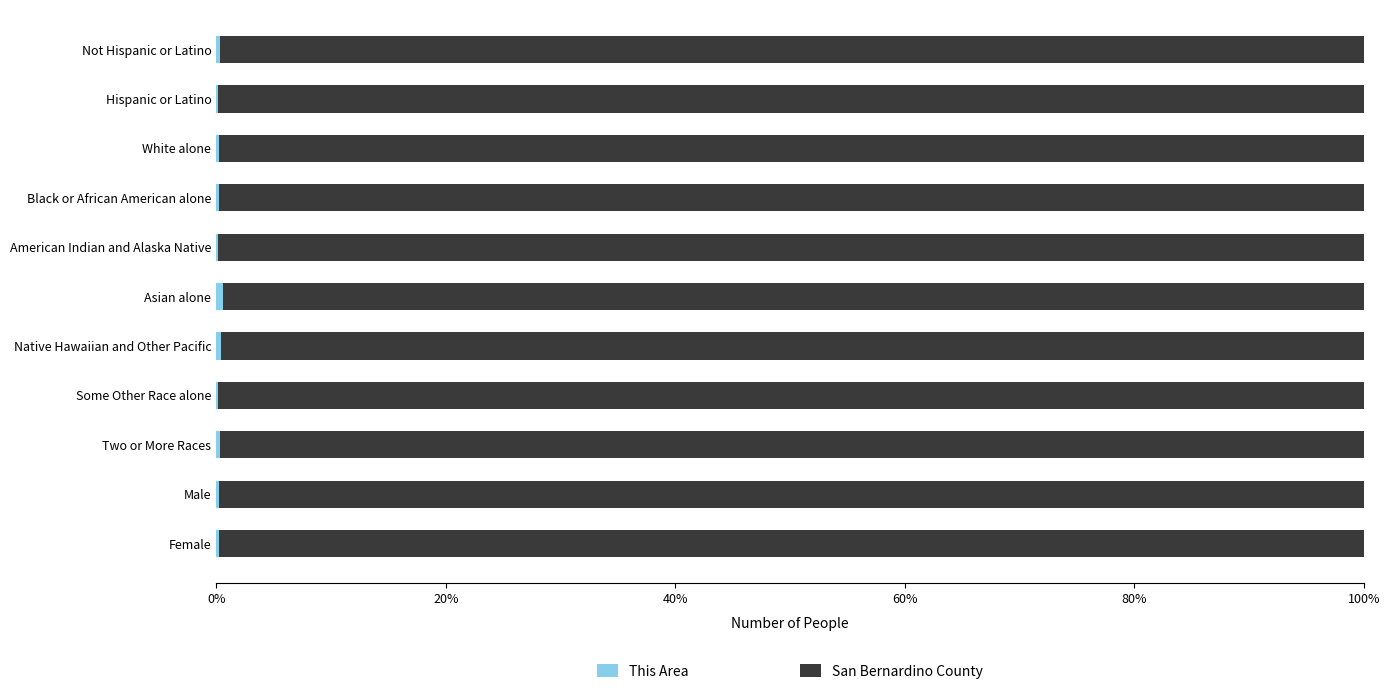

What is the average value of the This Area series?

0.3